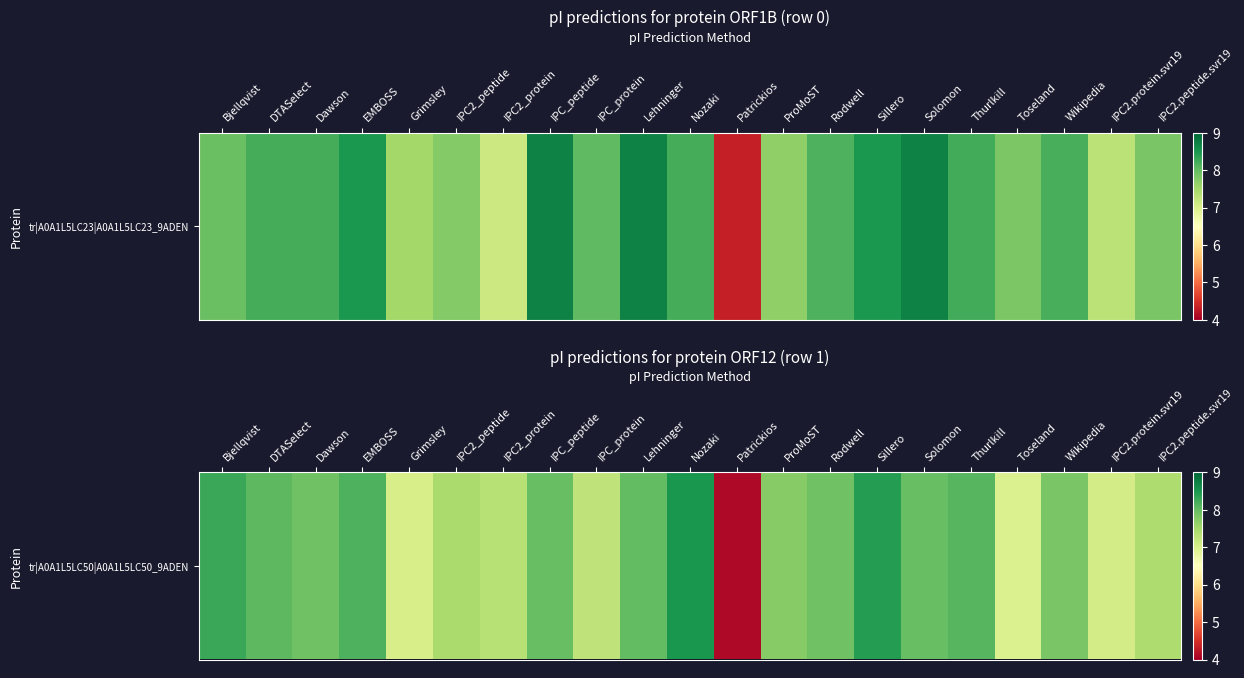

Read the value at Solomon.

8.0